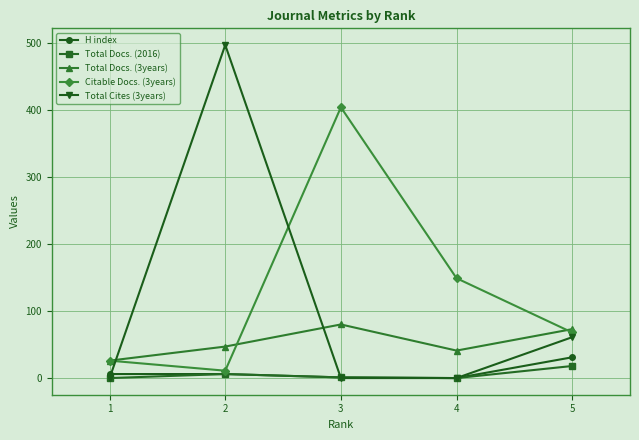

The value of Citable Docs. (3years) at 2 is 11. True or false?

True